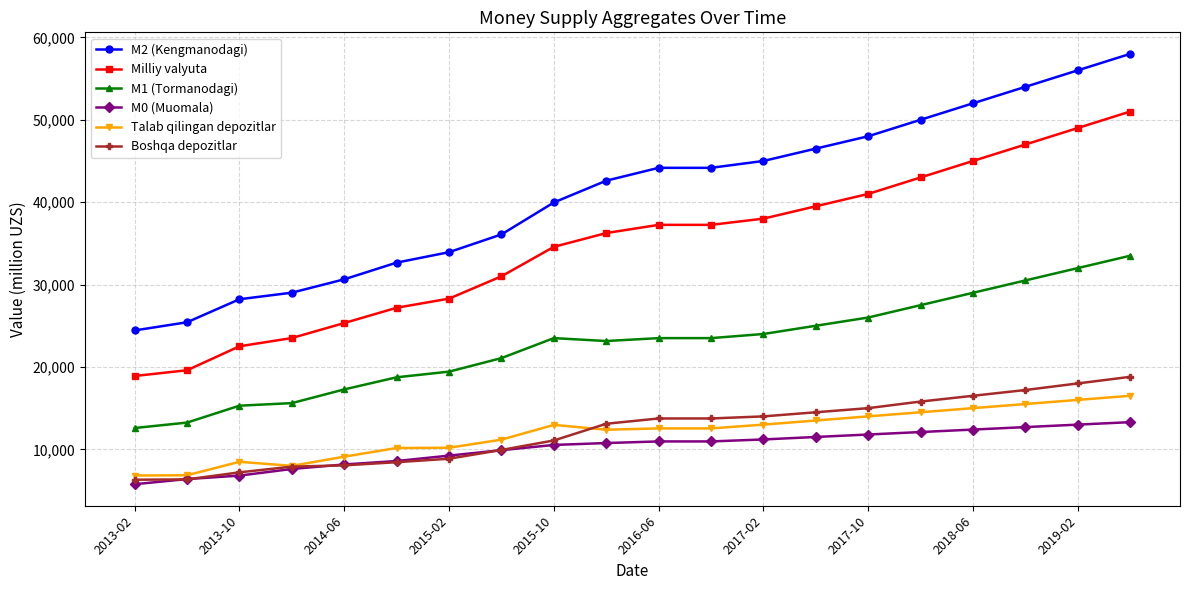

True or false: Boshqa depozitlar and Milliy valyuta cross at least once.

False